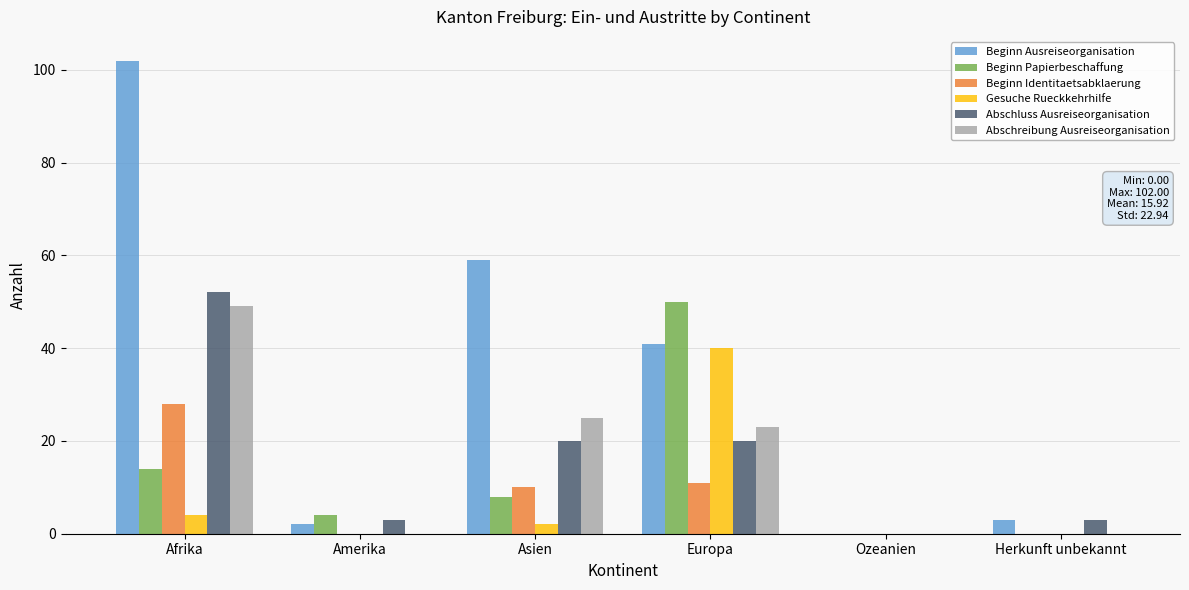

The Abschluss Ausreiseorganisation series shows 34 at Asien. True or false?

False